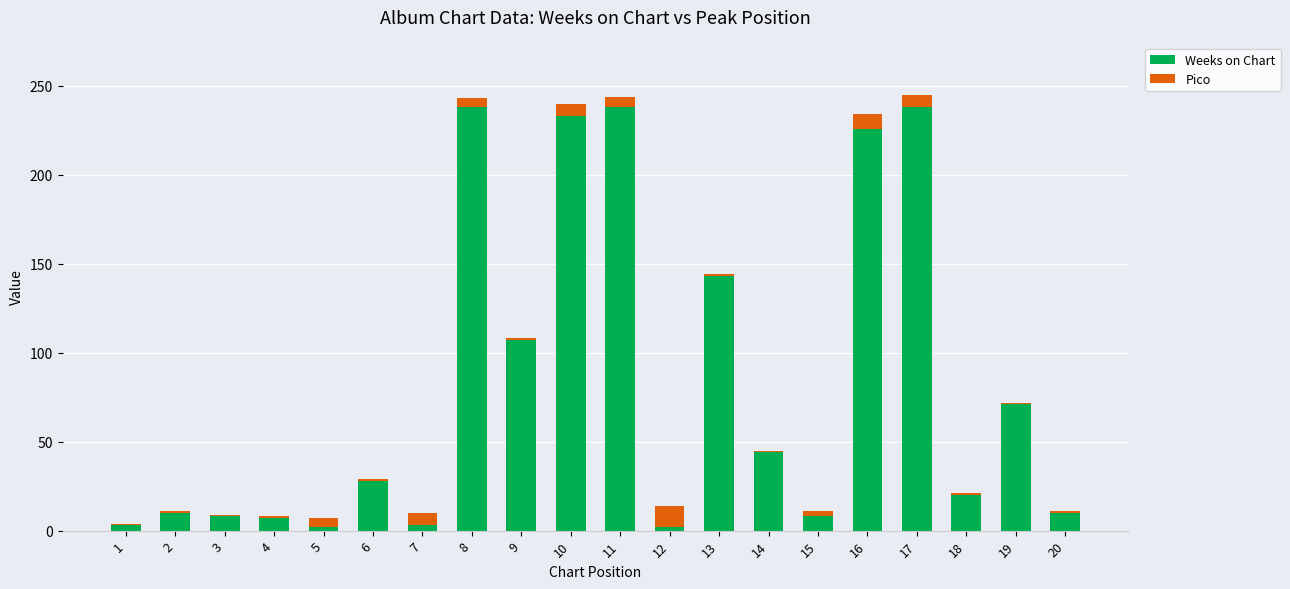

What is the difference between the maximum and minimum values in the Weeks on Chart series?

236